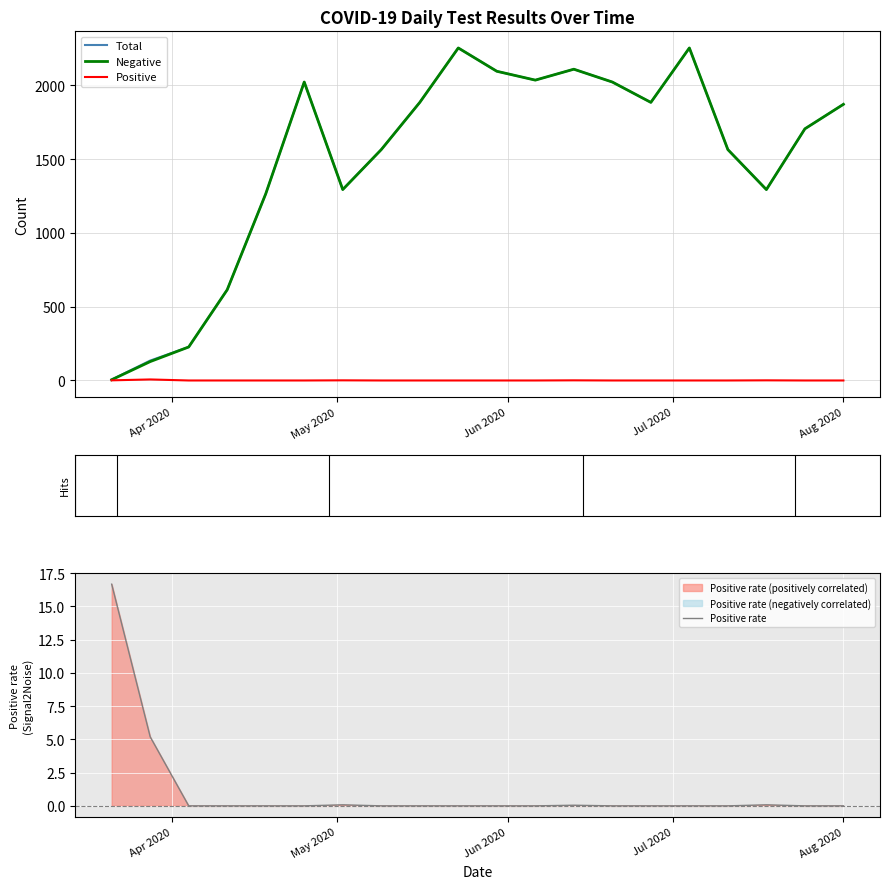

What is the highest value of the Negative series?

2254